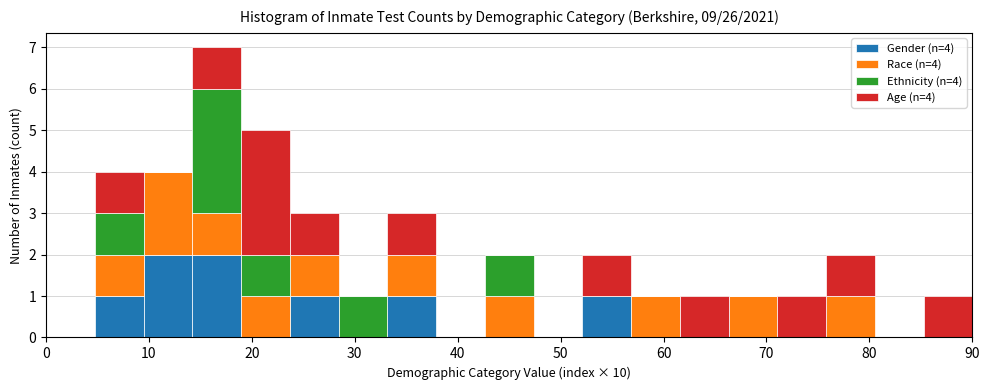

Reading left to right, transcribe this chart: for each stacked bar, give the range it covers on the x-axis and its total height. Neither the bar edges nor the heights are printed on the chart, so give them approximately, as read against the axes.

0 to 5: 0
5 to 9: 4
9 to 14: 4
14 to 19: 7
19 to 24: 5
24 to 28: 3
28 to 33: 1
33 to 38: 3
38 to 43: 0
43 to 47: 2
47 to 52: 0
52 to 57: 2
57 to 62: 1
62 to 66: 1
66 to 71: 1
71 to 76: 1
76 to 81: 2
81 to 85: 0
85 to 90: 1